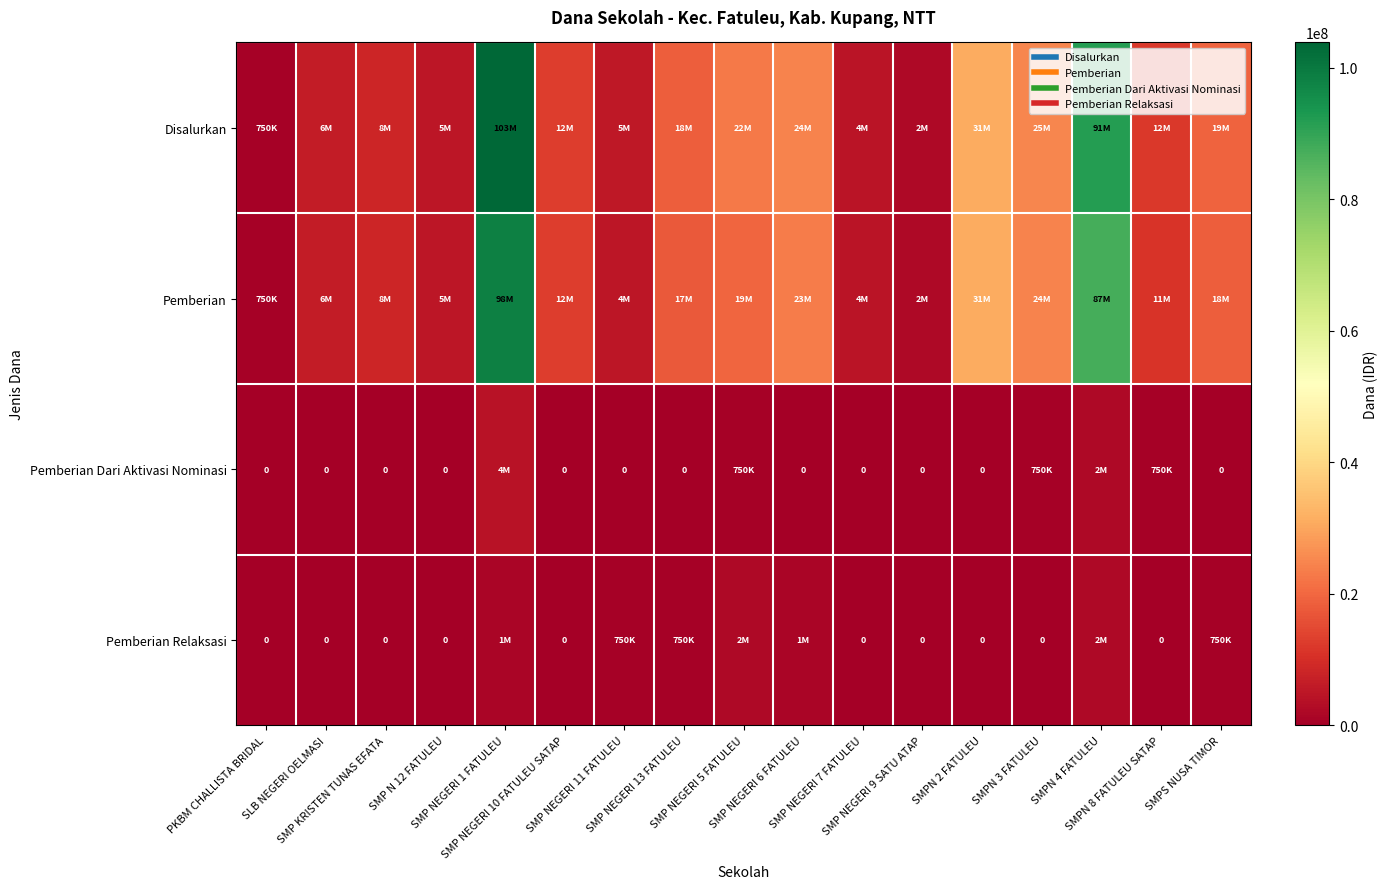

At which label does Pemberian Dari Aktivasi Nominasi reach its peak?

SMP NEGERI 1 FATULEU